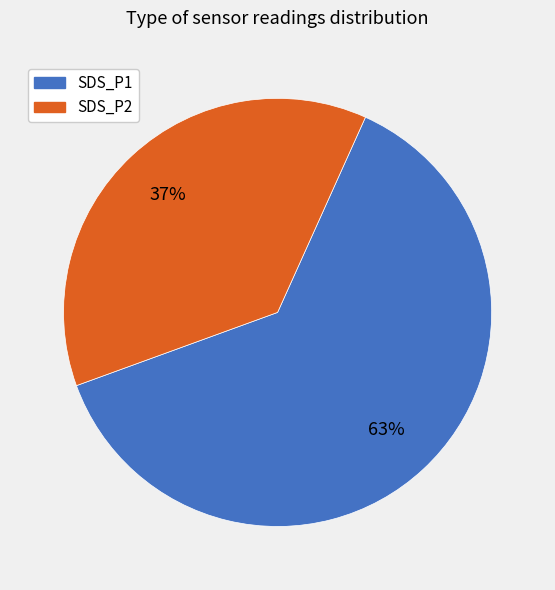

Do SDS_P2 and SDS_P1 together represent more than half of the pie?

Yes